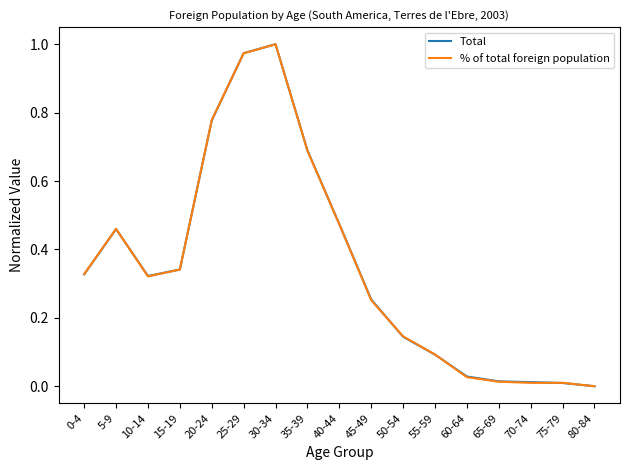

At which category is the sum across all series the highest?

30-34